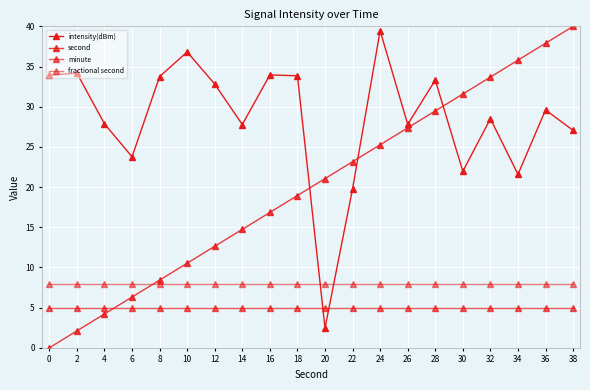

Reading left to right, list all the values displayed in this chart.

intensity(dBm): 0=33.9	2=34.2	4=27.9	6=23.8	8=33.7	10=36.8	12=32.8	14=27.8	16=34.0	18=33.8	20=2.5	22=19.8	24=39.4	26=27.8	28=33.3	30=22.0	32=28.5	34=21.6	36=29.6	38=27.1
second: 0=0.0	2=2.1	4=4.2	6=6.3	8=8.4	10=10.5	12=12.6	14=14.7	16=16.8	18=18.9	20=21.1	22=23.2	24=25.3	26=27.4	28=29.5	30=31.6	32=33.7	34=35.8	36=37.9	38=40.0
minute: 0=5.0	2=5.0	4=5.0	6=5.0	8=5.0	10=5.0	12=5.0	14=5.0	16=5.0	18=5.0	20=5.0	22=5.0	24=5.0	26=5.0	28=5.0	30=5.0	32=5.0	34=5.0	36=5.0	38=5.0
fractional second: 0=8.0	2=8.0	4=8.0	6=8.0	8=8.0	10=8.0	12=8.0	14=8.0	16=8.0	18=8.0	20=8.0	22=8.0	24=8.0	26=8.0	28=8.0	30=8.0	32=8.0	34=8.0	36=8.0	38=8.0